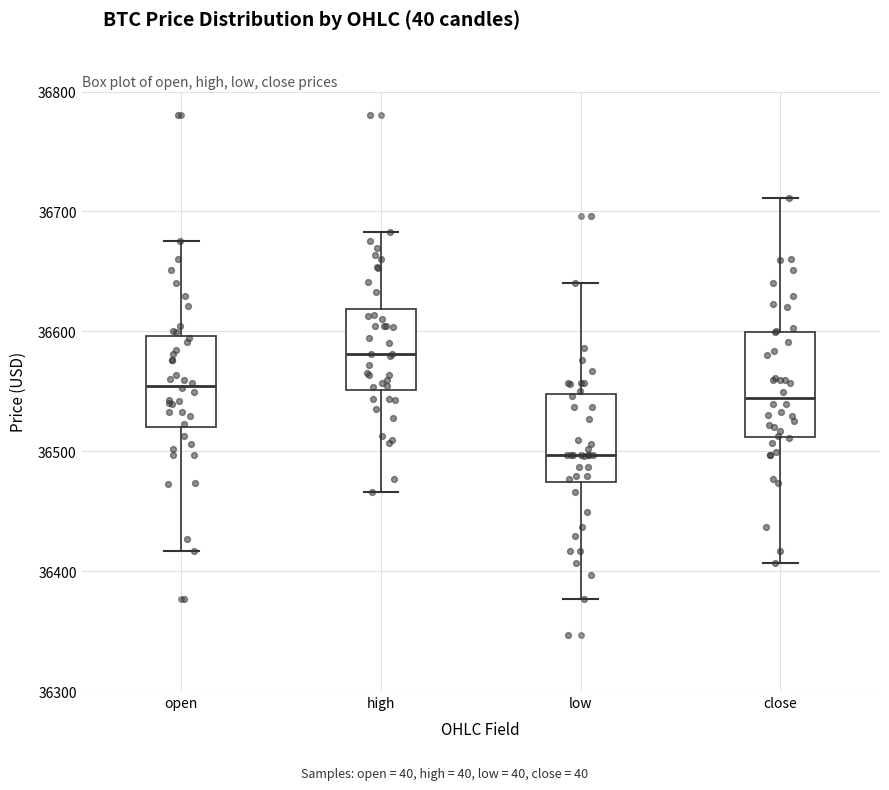

Which box is the tallest, from its lower edge to its upper edge?

close